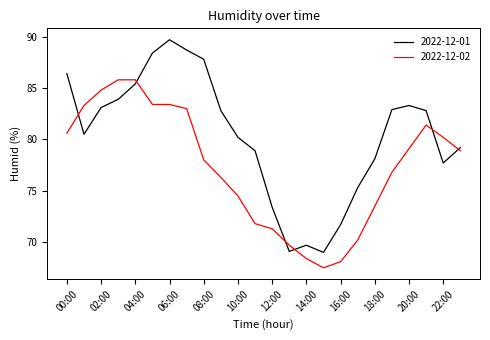

What is the greatest value displayed?

89.7